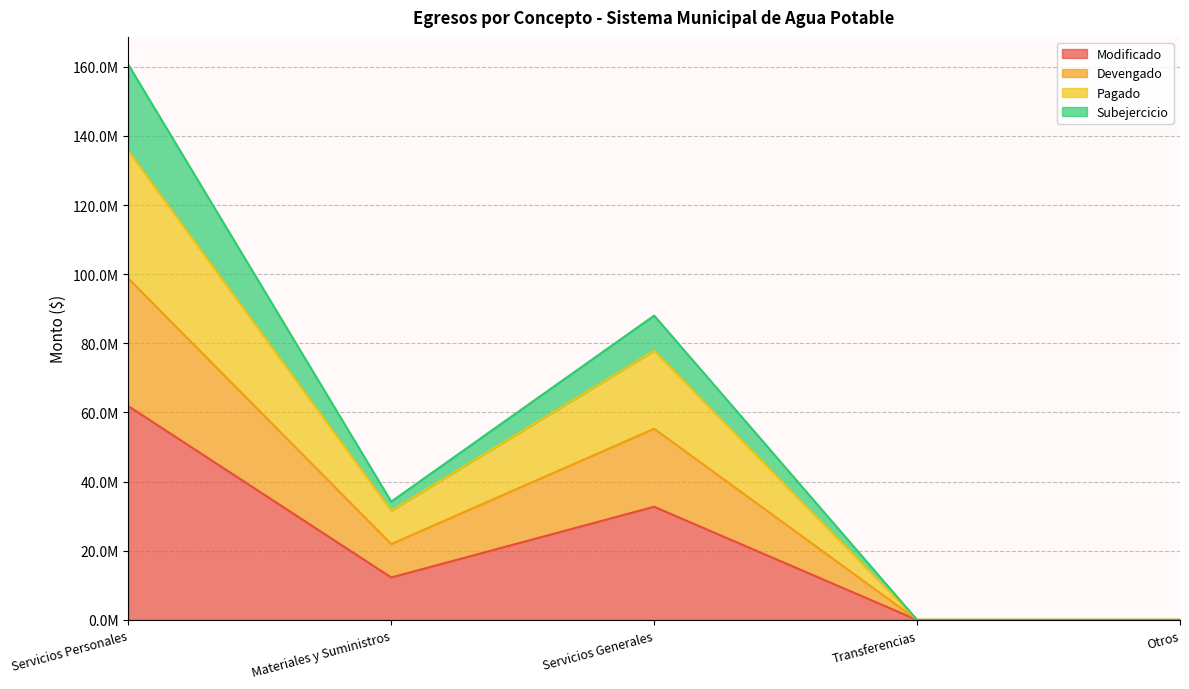

Is it true that Pagado equals 68576280.5 at Servicios Personales?

False